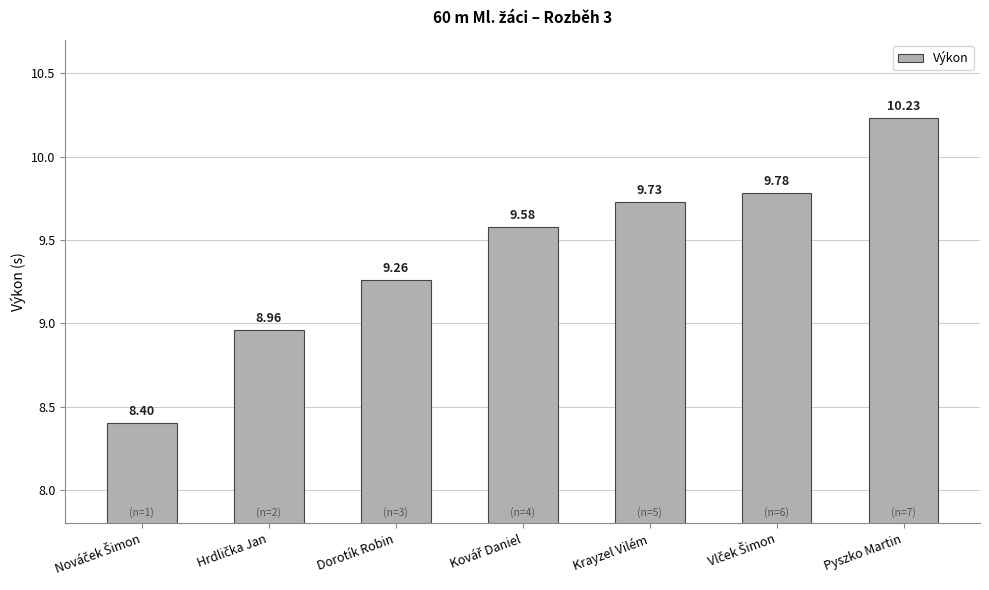

At which category does the chart reach its peak across all series?

Pyszko Martin